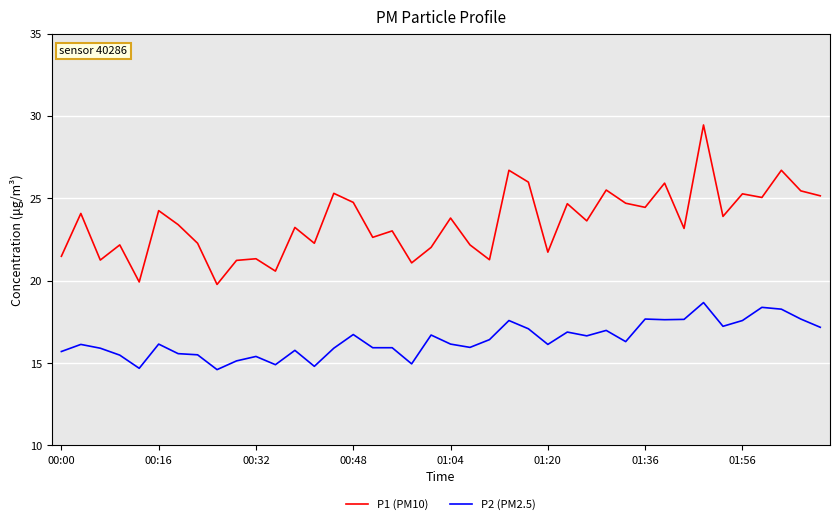

Rank the series by their average value, from highest to lowest.

P1 (PM10), P2 (PM2.5)